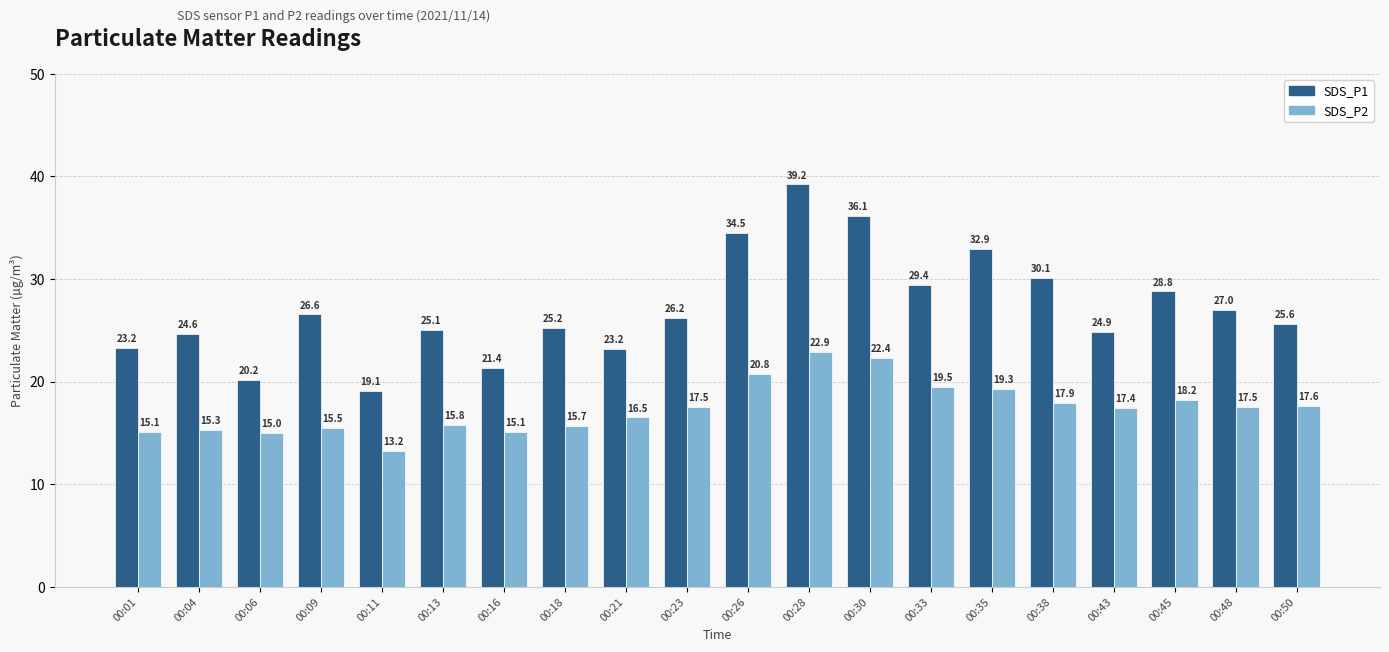

Where does the SDS_P1 series first go above 26?

00:09